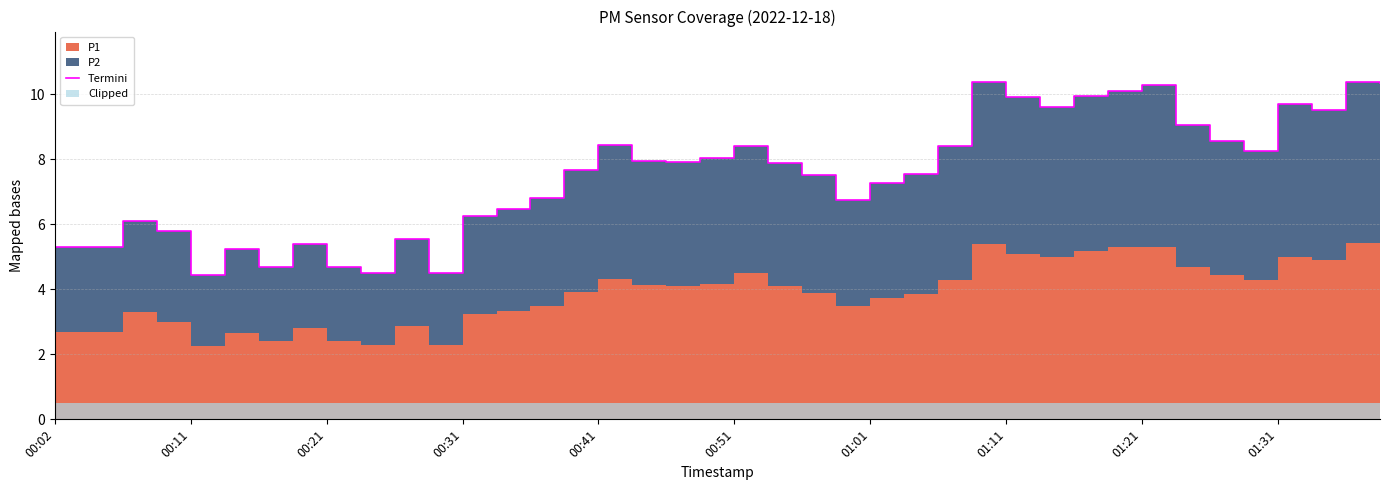

Which has a higher value, 18 or 27?

27